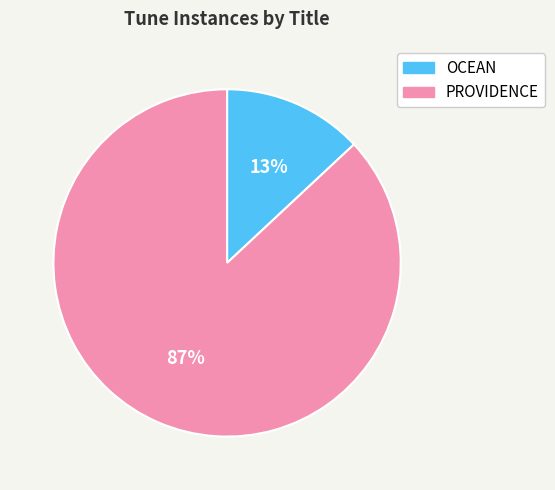

Which has a higher value, OCEAN or PROVIDENCE?

PROVIDENCE